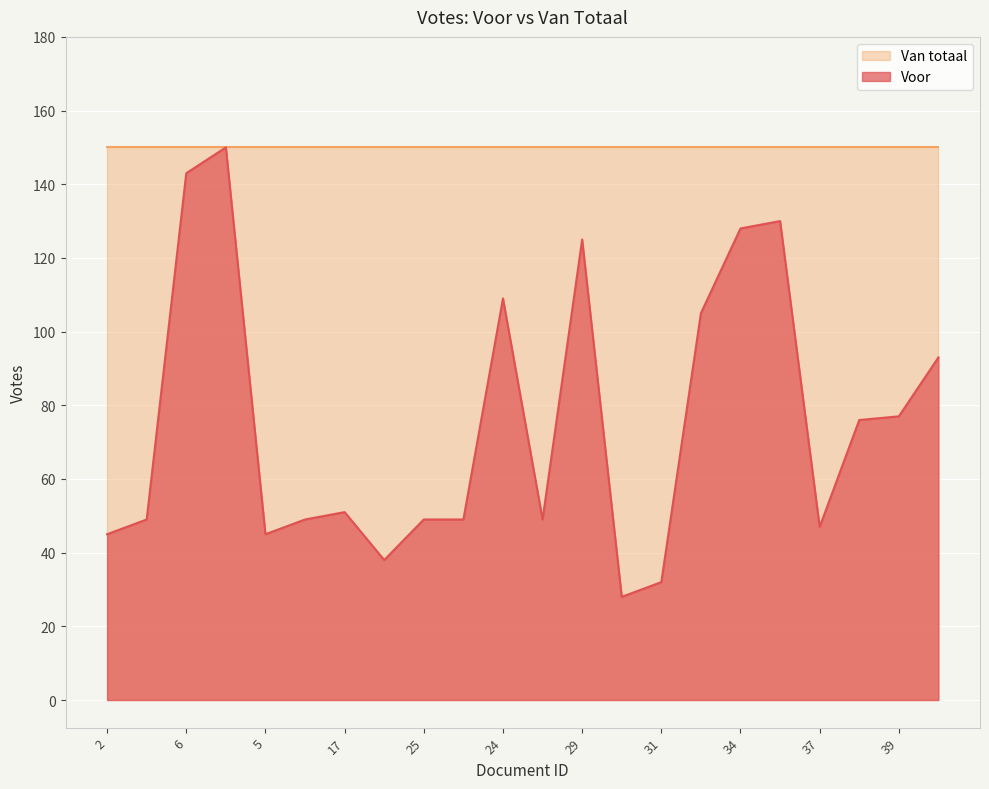

What is the smallest value displayed?

28